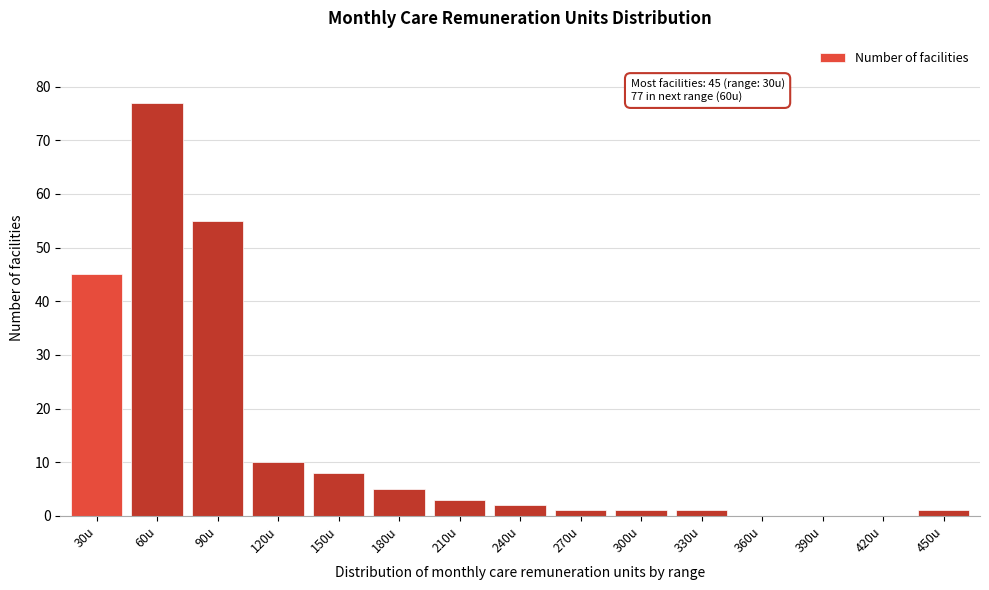

Reading right to left, what are all the values shown in this chart?

450u=1	420u=0	390u=0	360u=0	330u=1	300u=1	270u=1	240u=2	210u=3	180u=5	150u=8	120u=10	90u=55	60u=77	30u=45